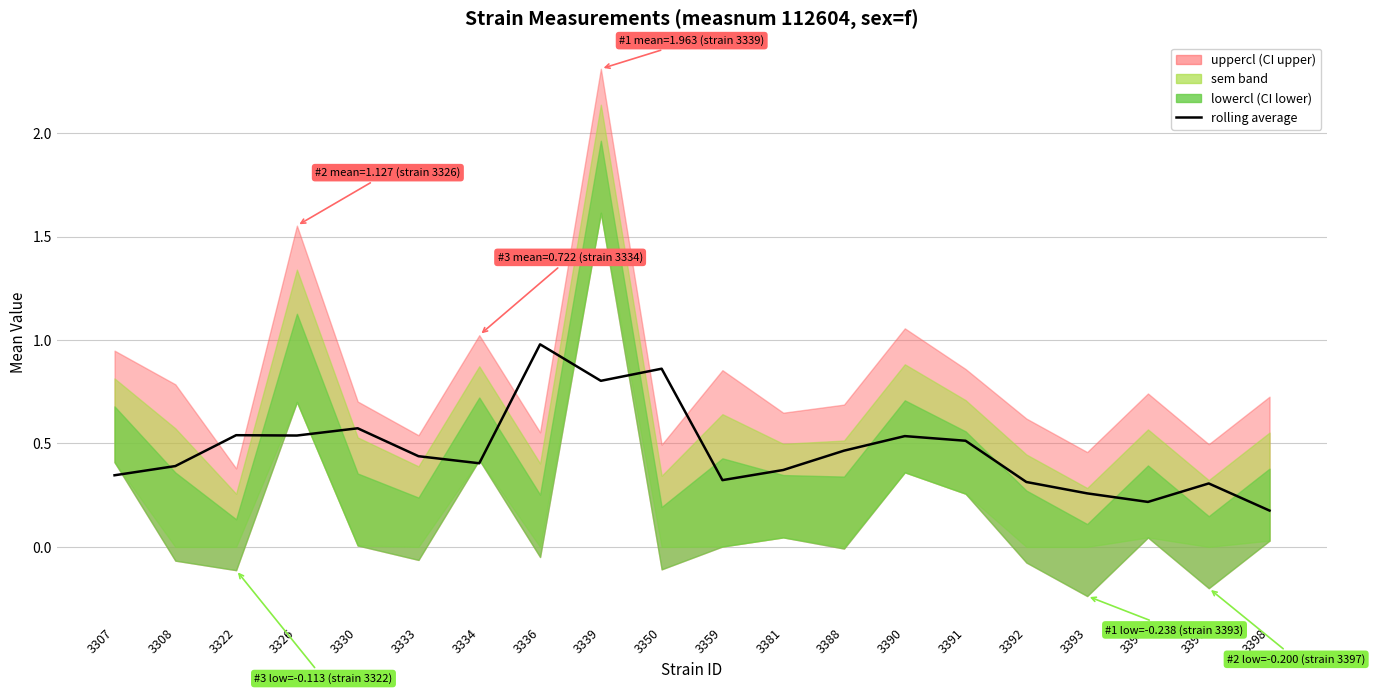

What is the change in value from 3388 to 3398?

-0.3